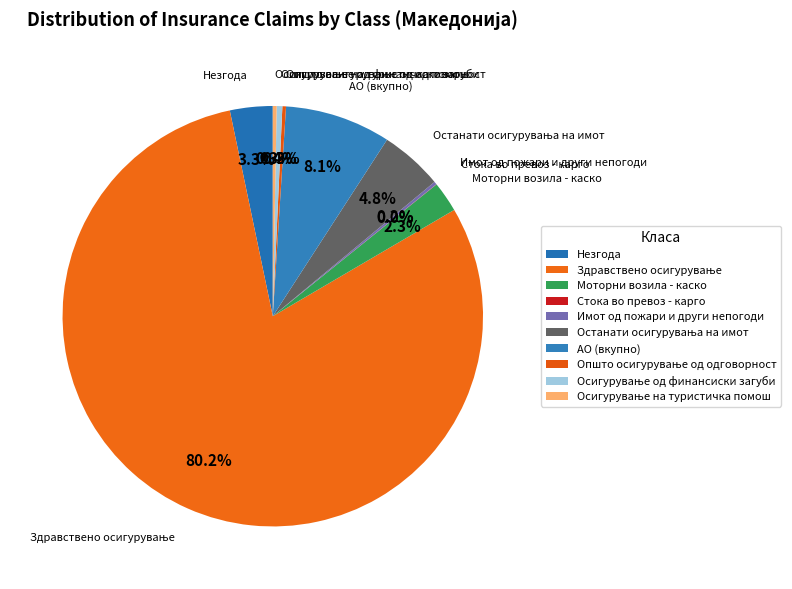

Does Незгода represent more than half of the total?

No